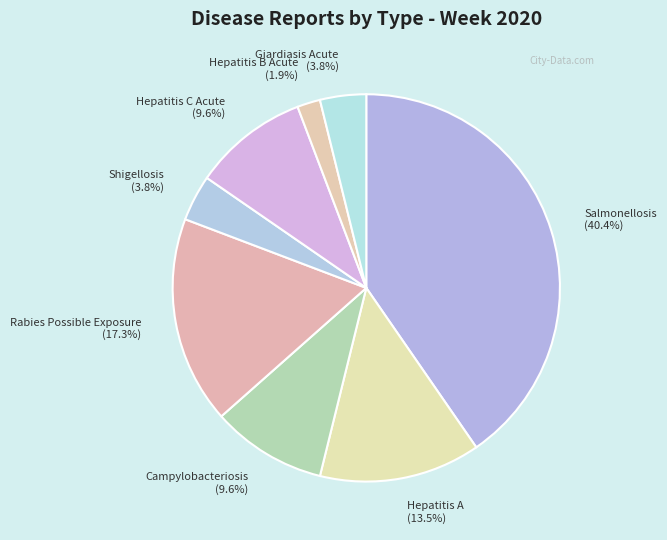

Is the sum of Rabies Possible Exposure and Hepatitis A greater than half?

No